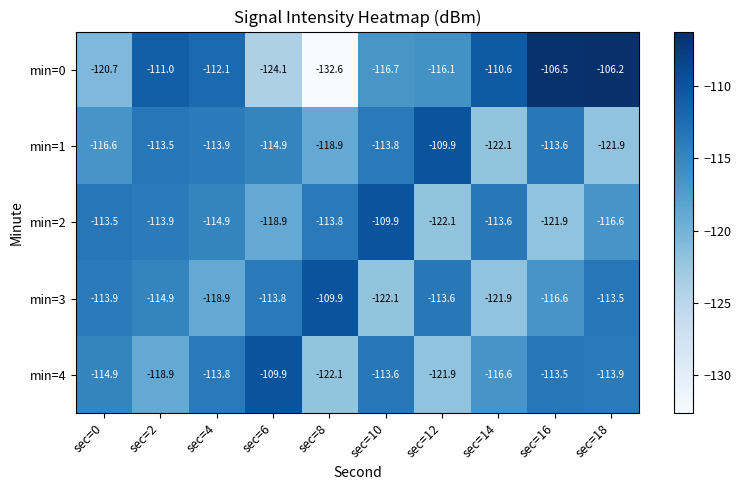

Rank the series at sec=6 from highest to lowest value.

min=4, min=3, min=1, min=2, min=0